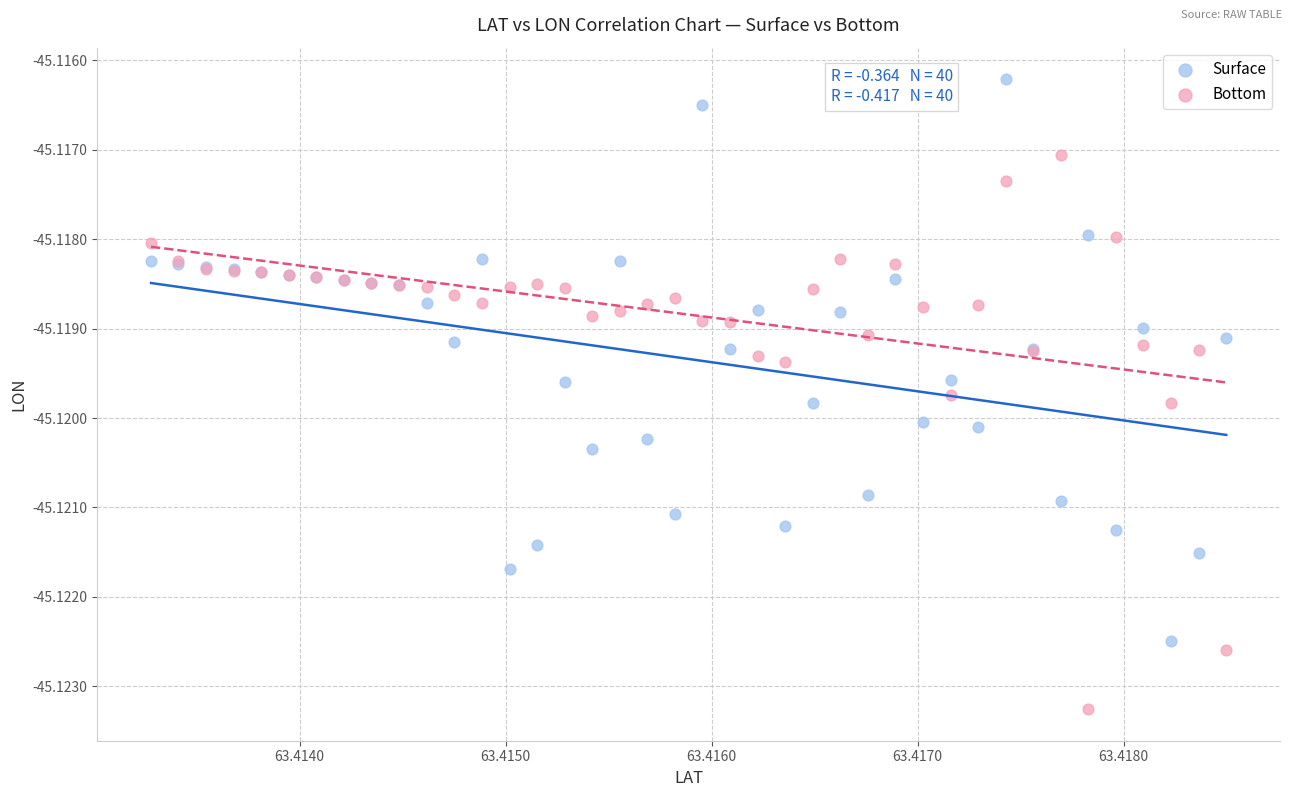

Which series reaches the minimum Y coordinate?

Bottom